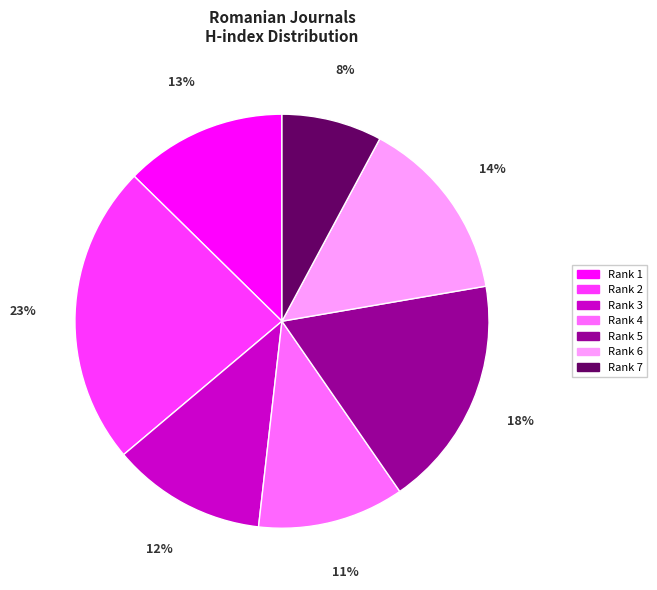

How many slices are in this pie chart?

7